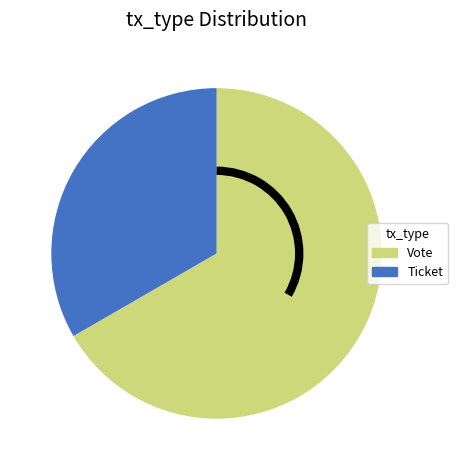

Which slice represents more than half of the pie?

Vote